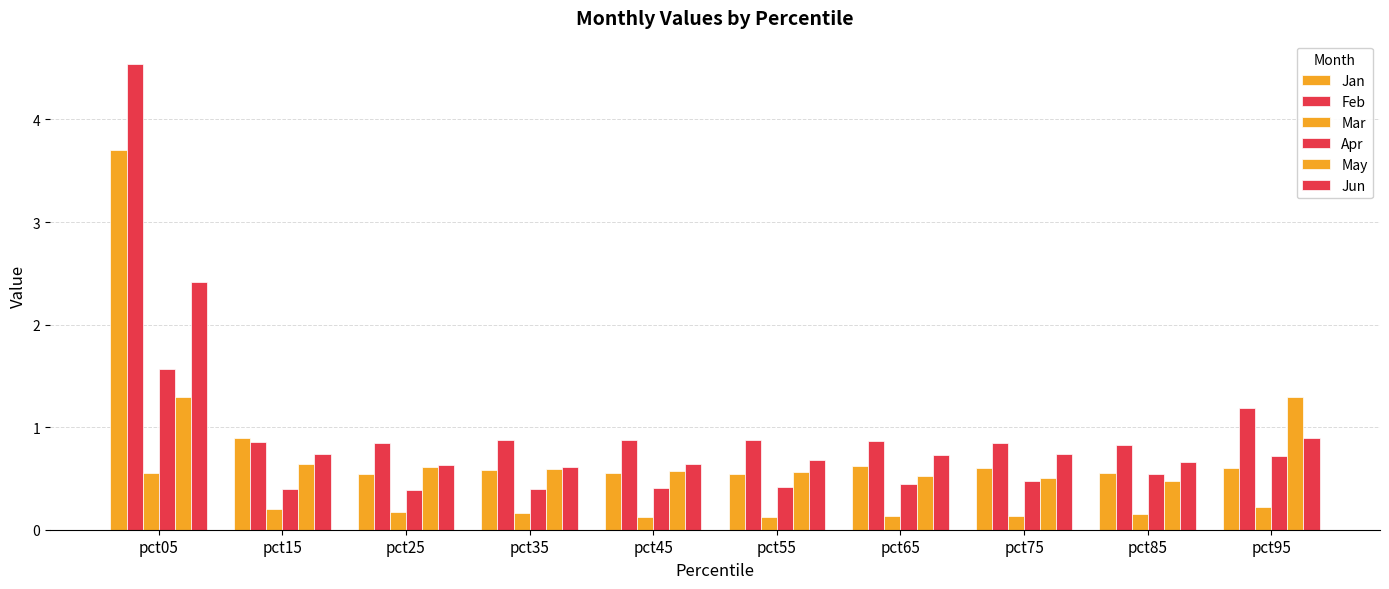

How many data points does each series have?

10